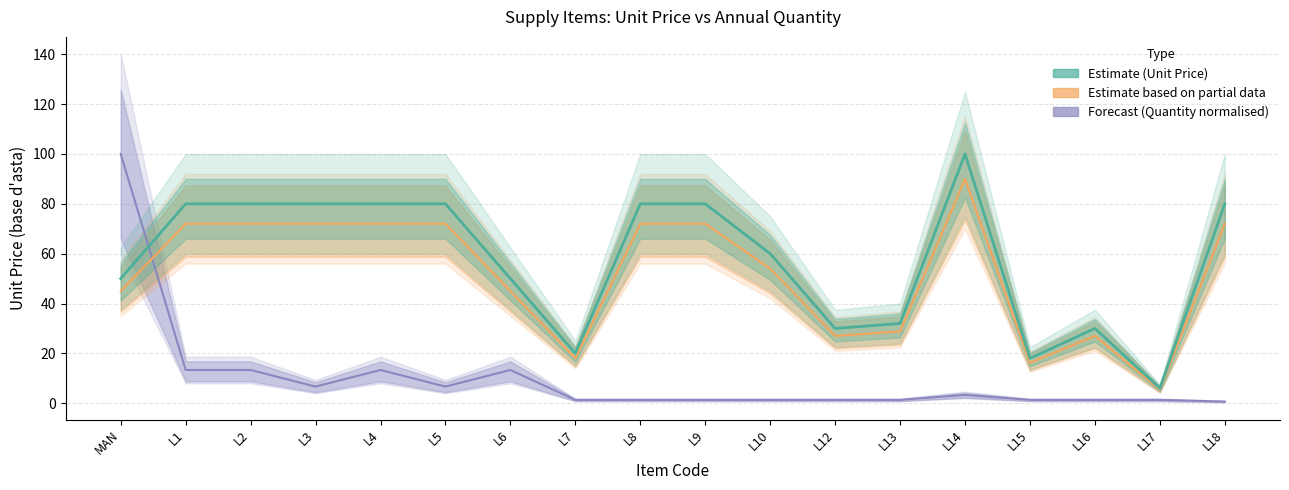

What is the difference between the QUANTITA ANNUALI PRESUNTE values at MAN and L18?

99.3